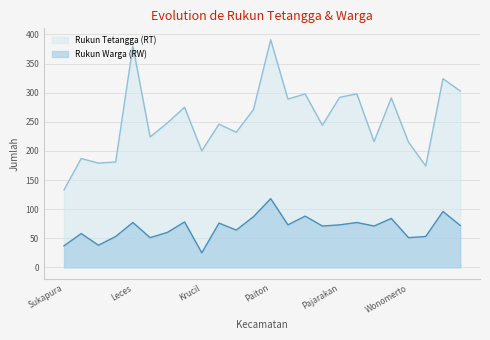

What are all the series names shown in the legend?

Rukun Tetangga (RT), Rukun Warga (RW)